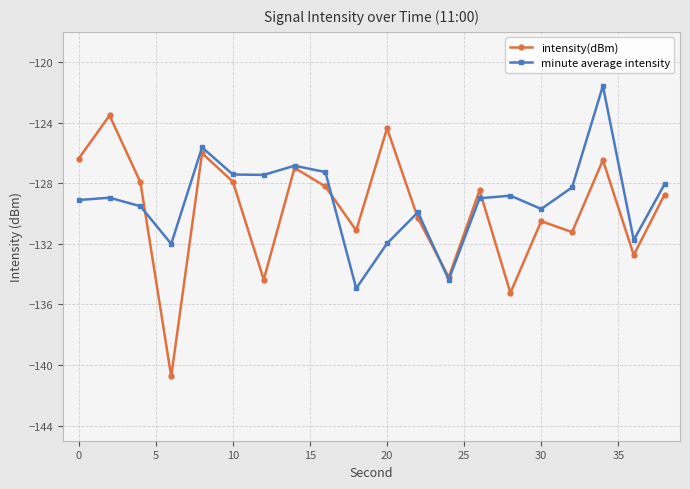

Which series has the widest spread of values?

intensity(dBm)